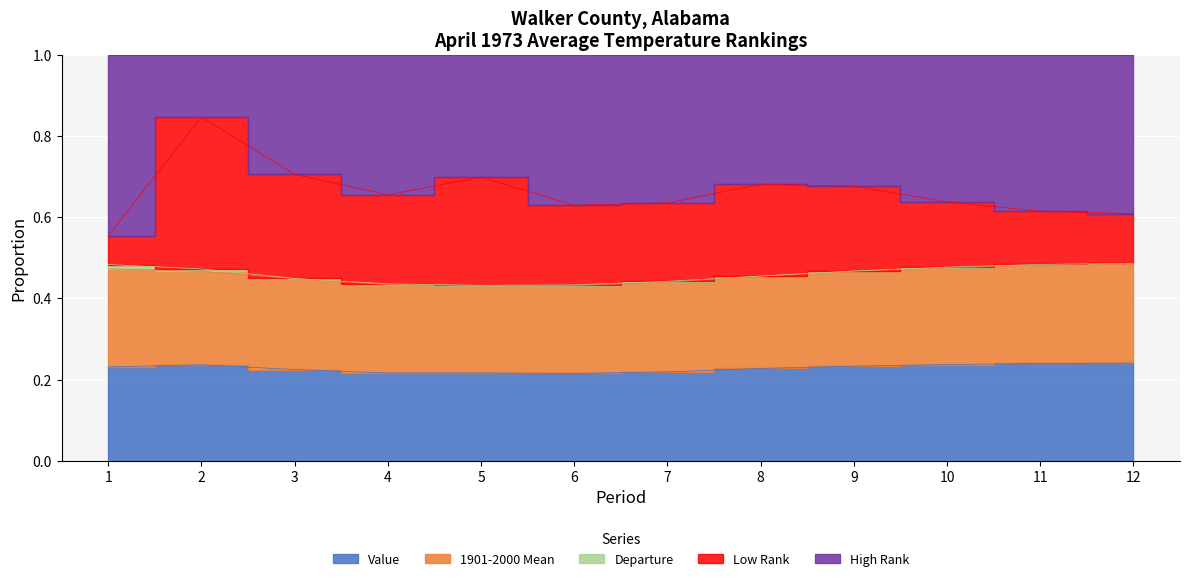

How many interior local valleys does the 1901-2000 Mean series have?

1